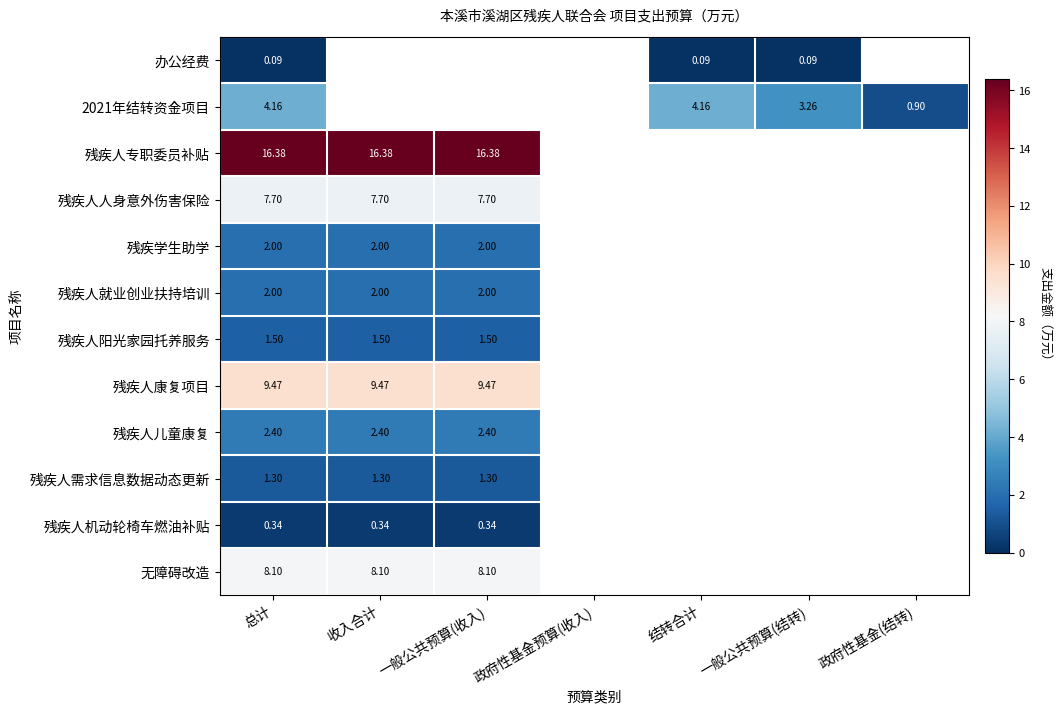

True or false: 2021年结转资金项目 has a value of 0.9 at 政府性基金(结转).

True